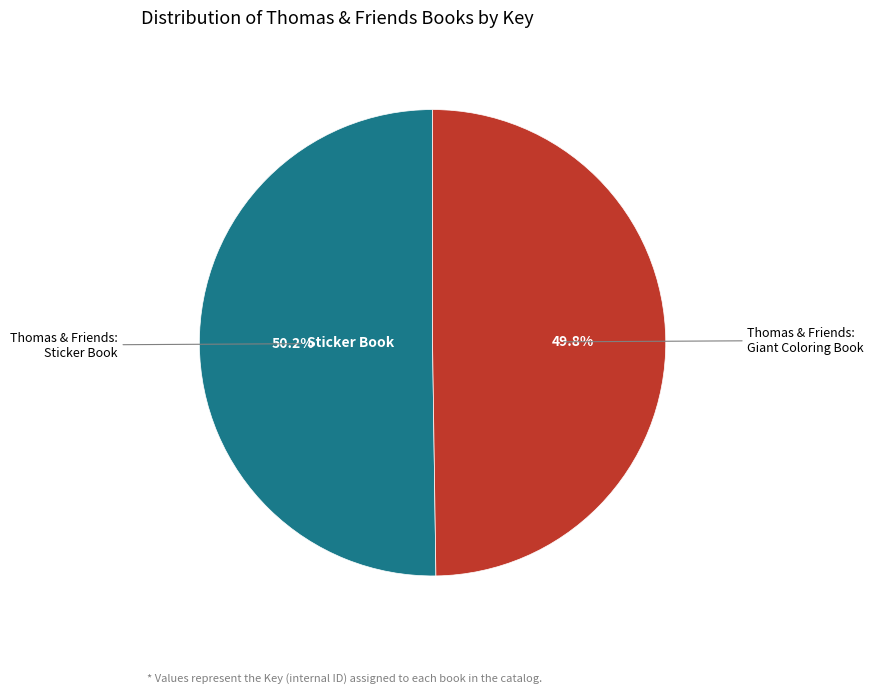

Is there any slice that represents more than half of the pie?

Yes